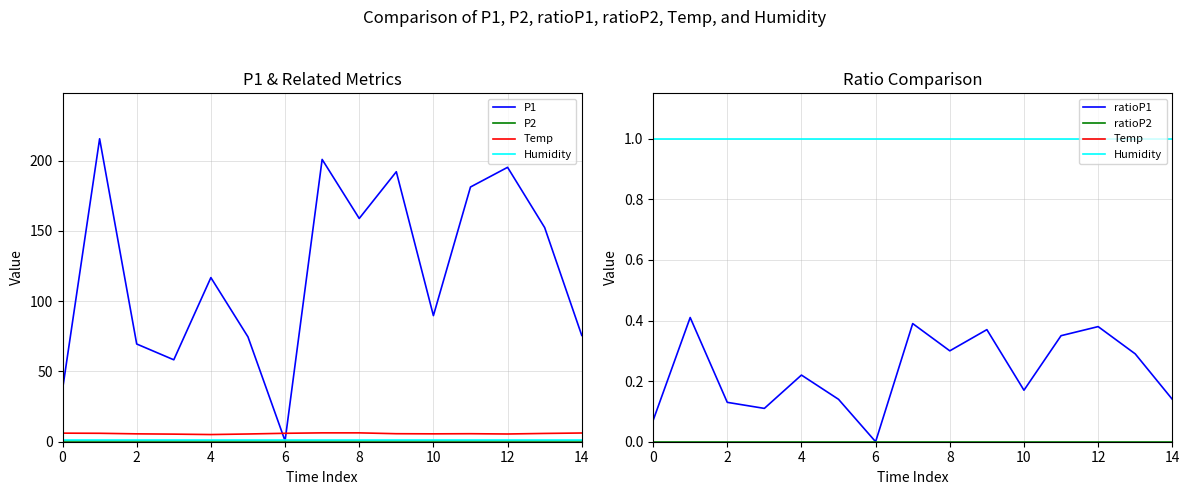

The value of P2 at 10 is 0.6. True or false?

True